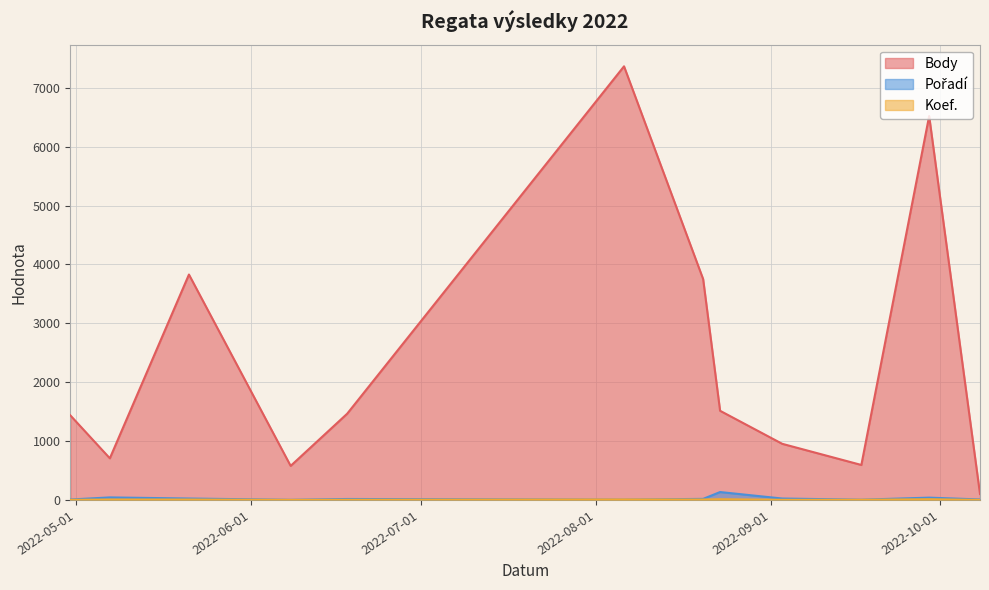

Which label corresponds to the smallest value in the chart?

2022-06-08